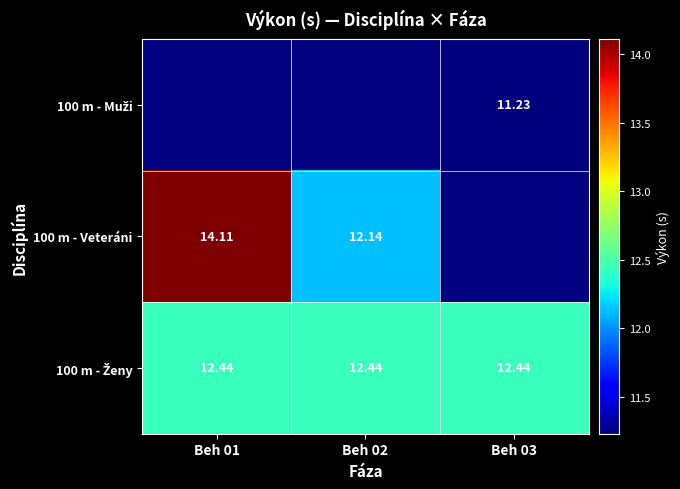

Which series has the largest range (max minus min)?

100 m - Veteráni